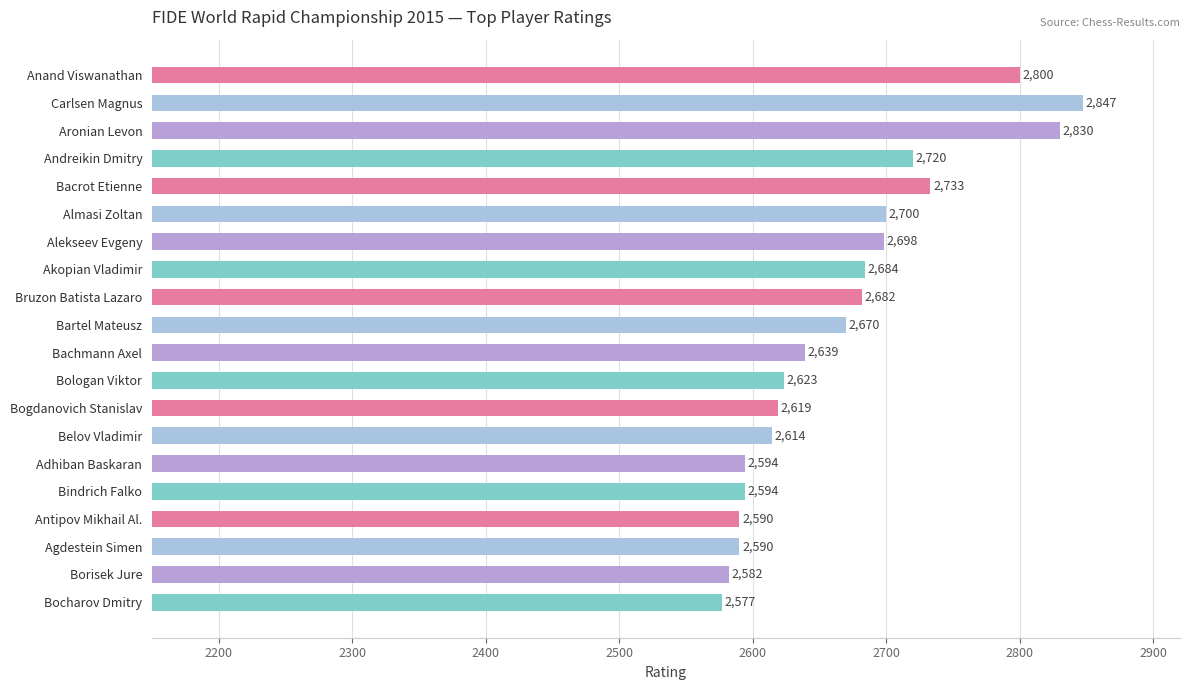

True or false: the data shows 990 at Almasi Zoltan.

False